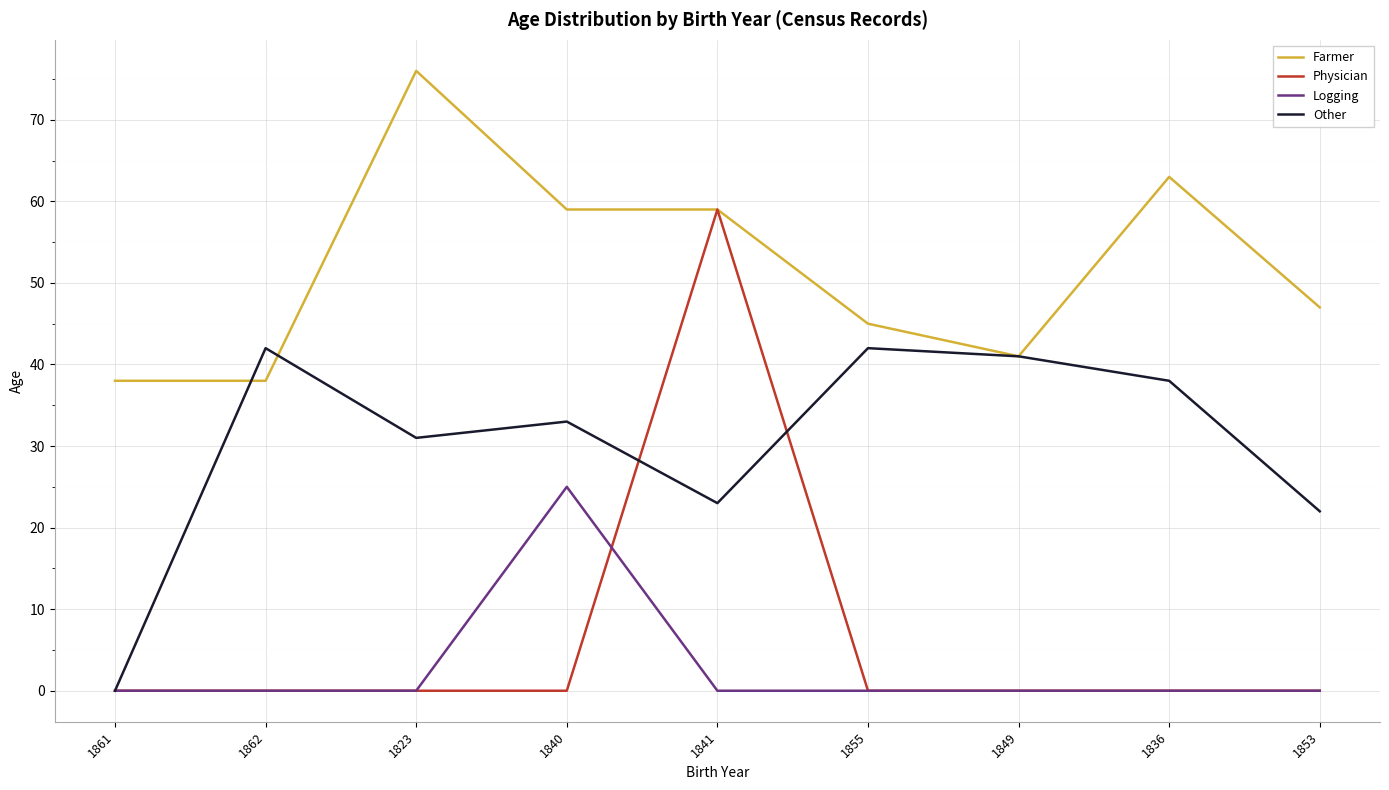

What position from the right is 1836?

2